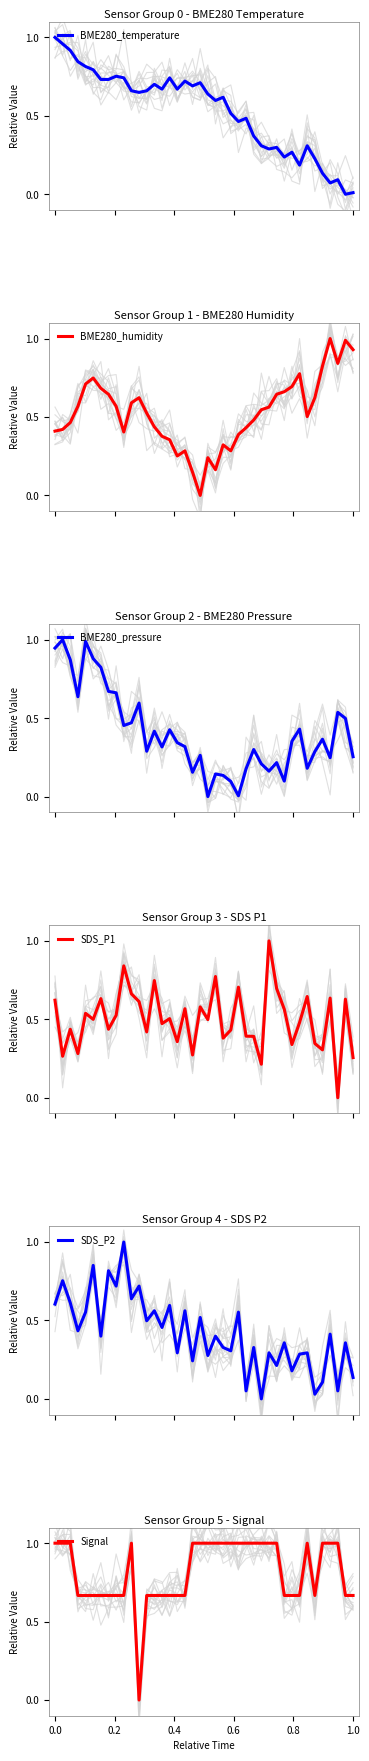

What are all the series names shown in the legend?

BME280_temperature, BME280_humidity, BME280_pressure, SDS_P1, SDS_P2, Signal